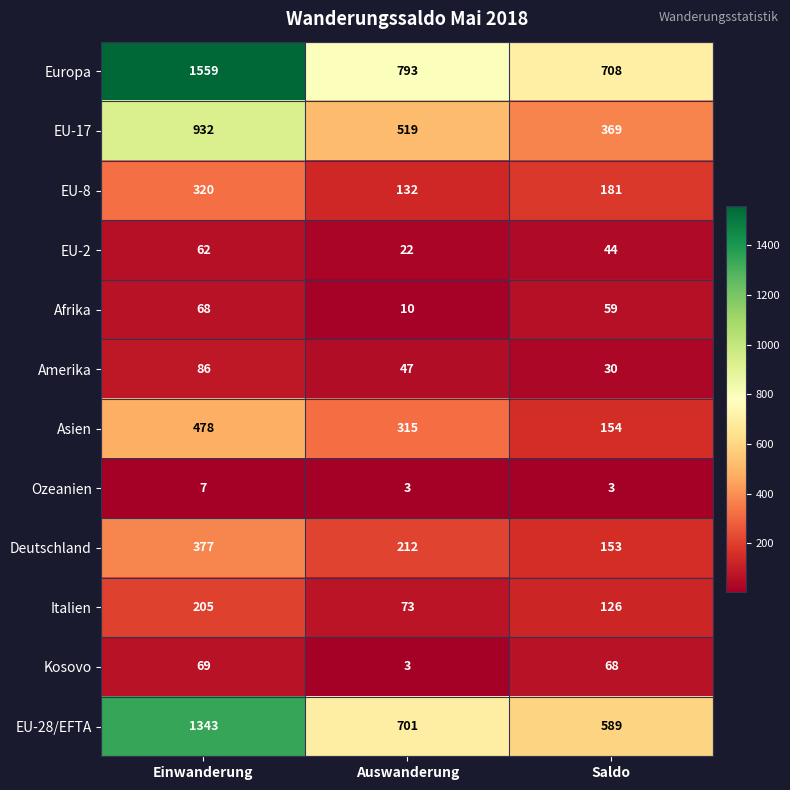

Rank the categories by EU-2 value from lowest to highest.

Auswanderung, Saldo, Einwanderung